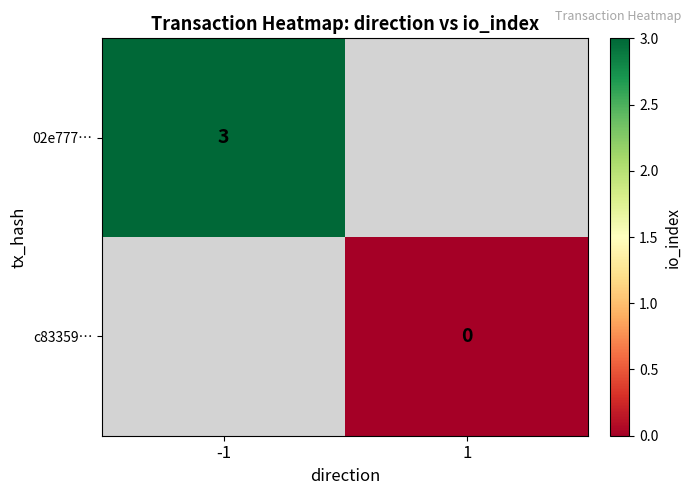

Is the value of c83359… at 1 greater than the value of 02e777… at -1?

No